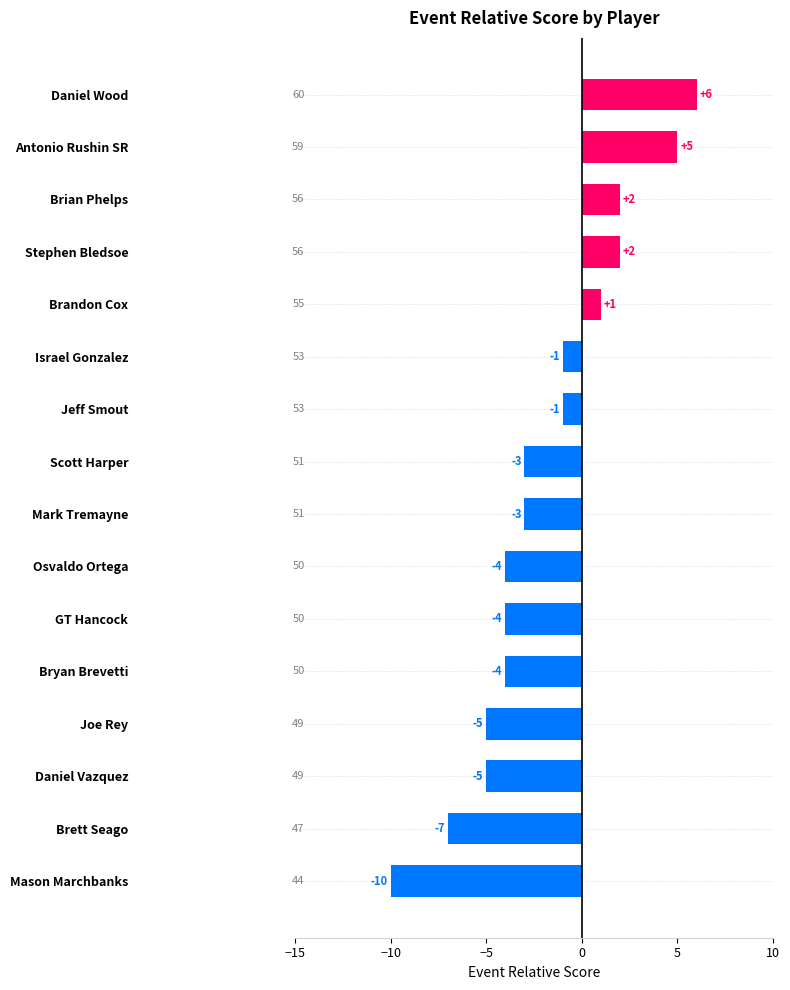

What is the minimum value shown in the chart?

-10